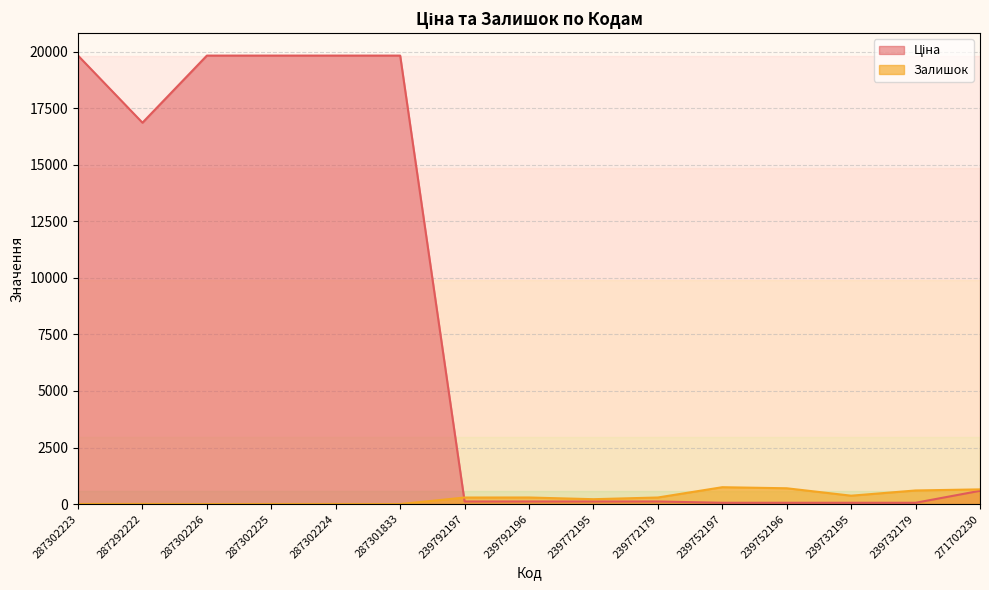

How many categories are shown in the chart?

15